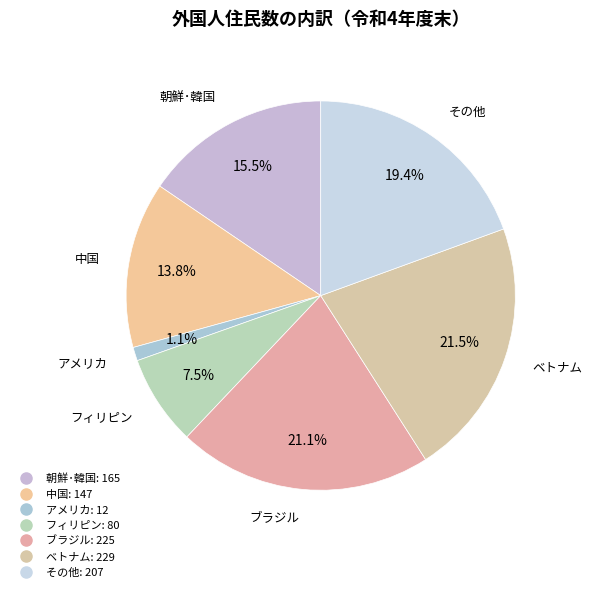

Combined, do 中国 and その他 account for over 50%?

No